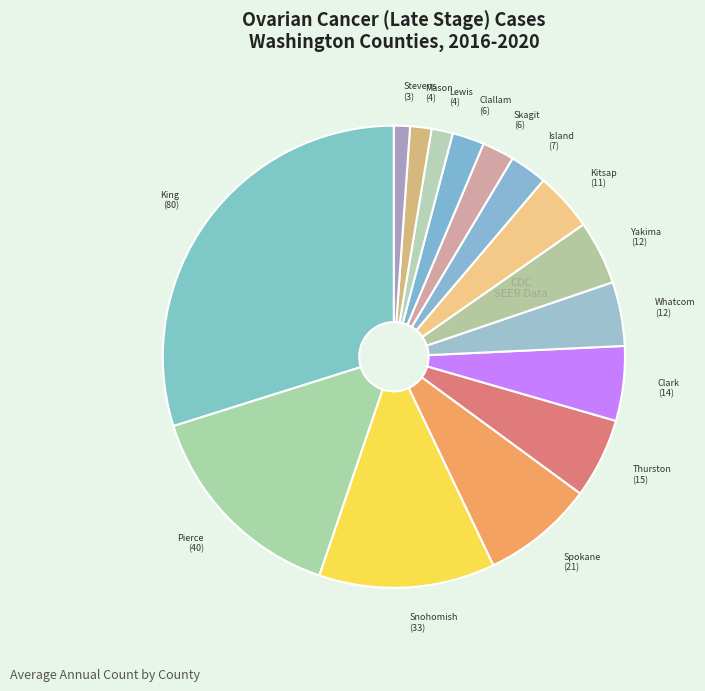

Count the number of slices in the pie.

15